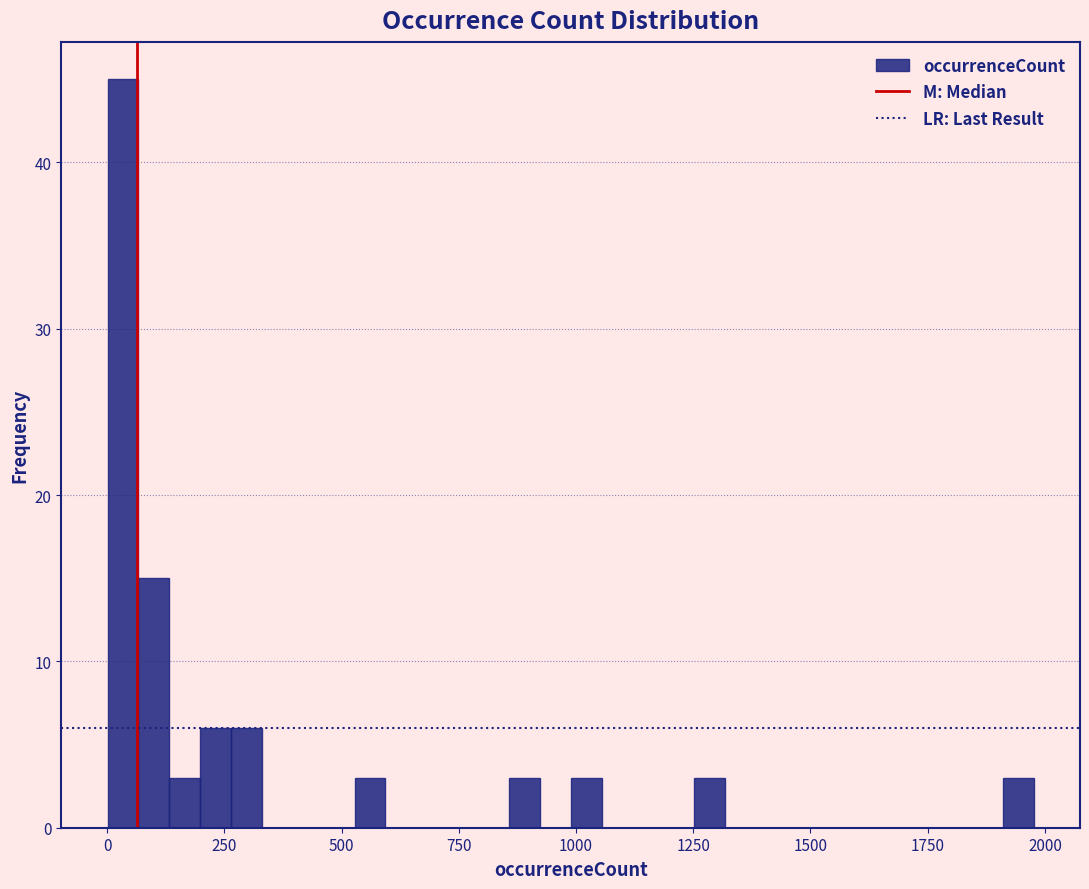

Read against the x-axis, roughly where is the centre of the tallest bar?

50